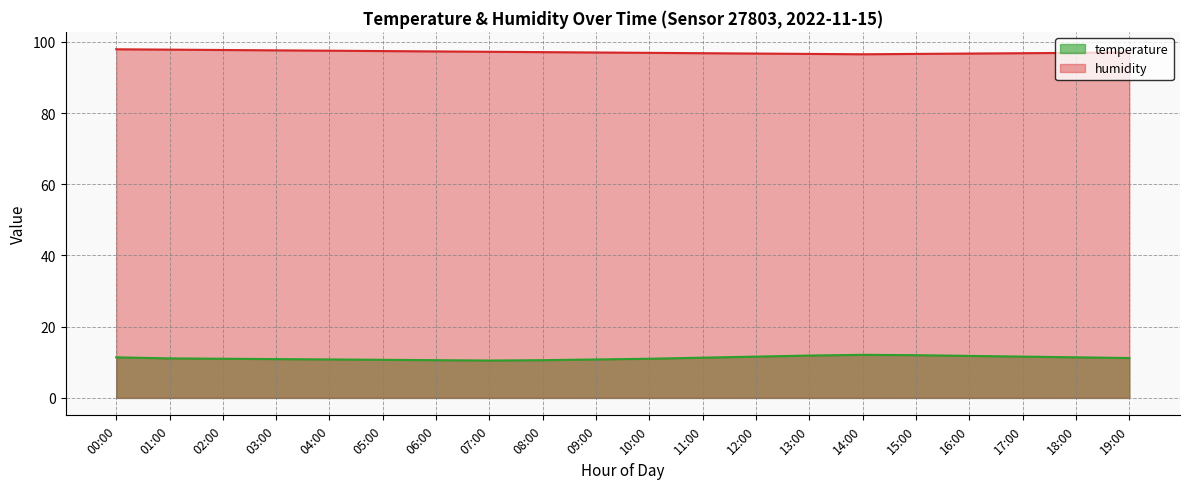

Is the value of temperature at 05:00 greater than the value of humidity at 10:00?

No